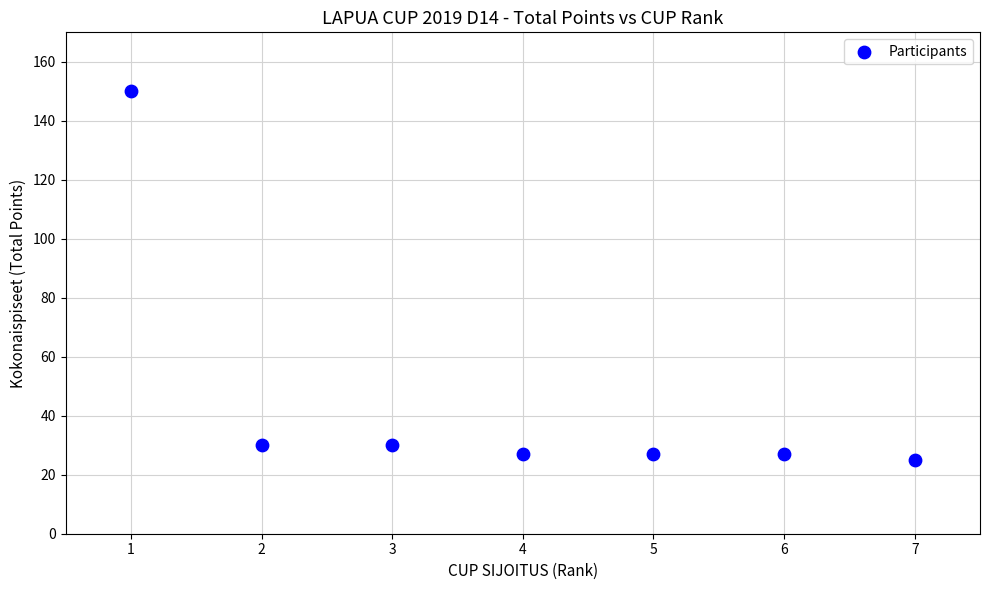

What is the range of X values (max minus min)?

6